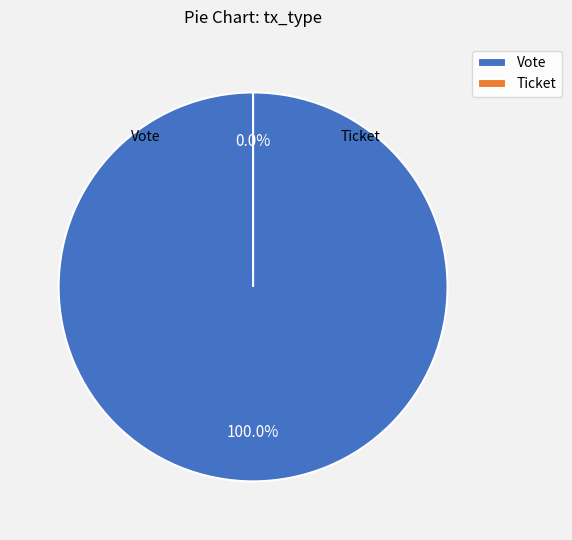

Between Ticket (io_index=0) and Vote (io_index=1), which is larger?

Vote (io_index=1)